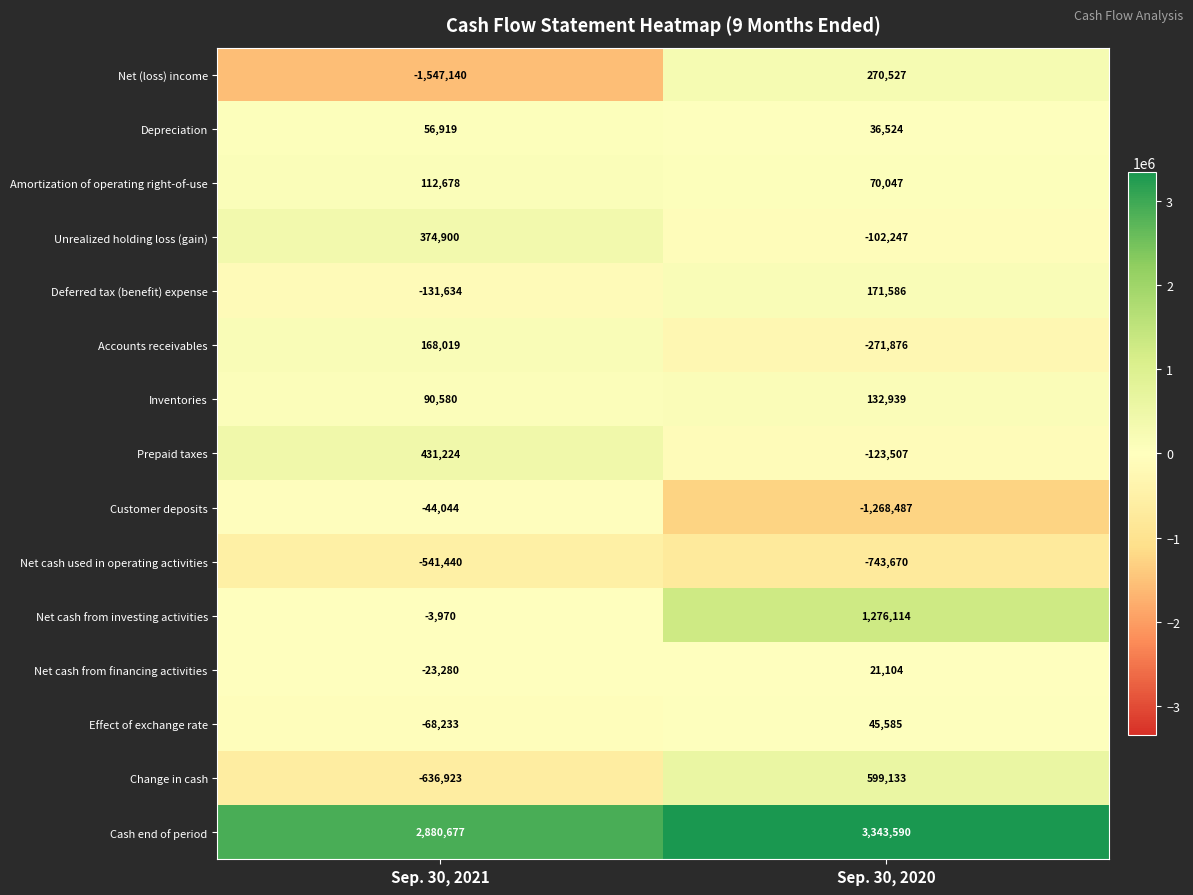

The value of Unrealized holding loss (gain) at Sep. 30, 2020 is -102247. True or false?

True